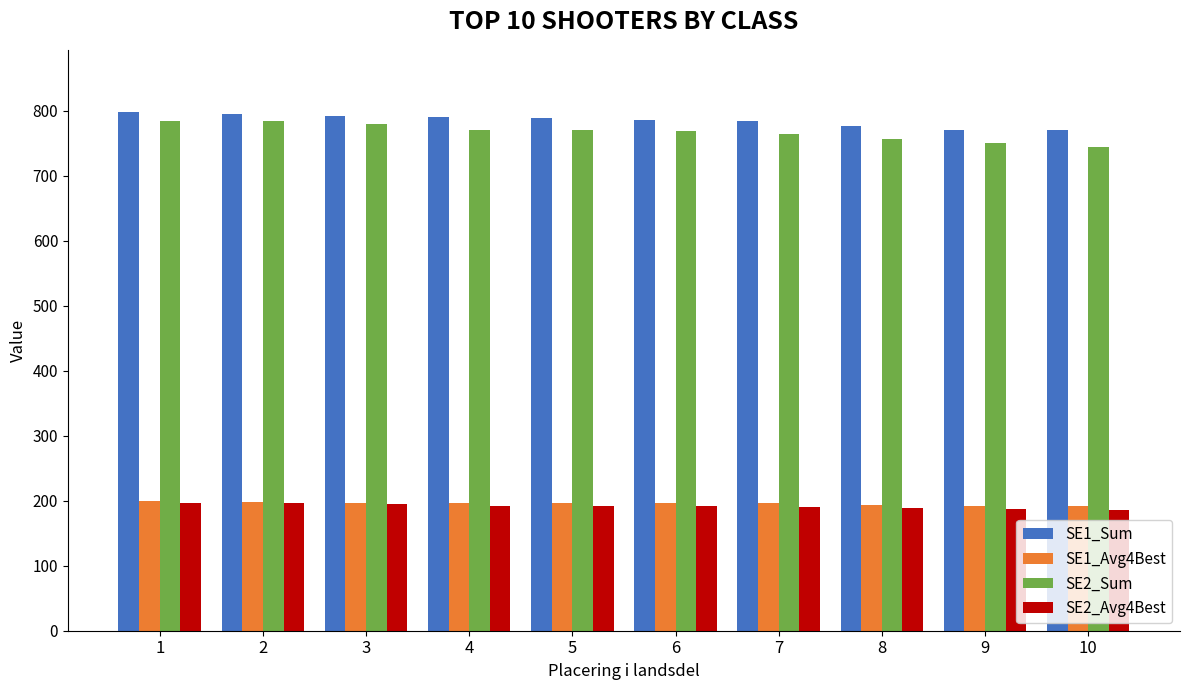

What is the spread (max minus min) of values at 5?

597